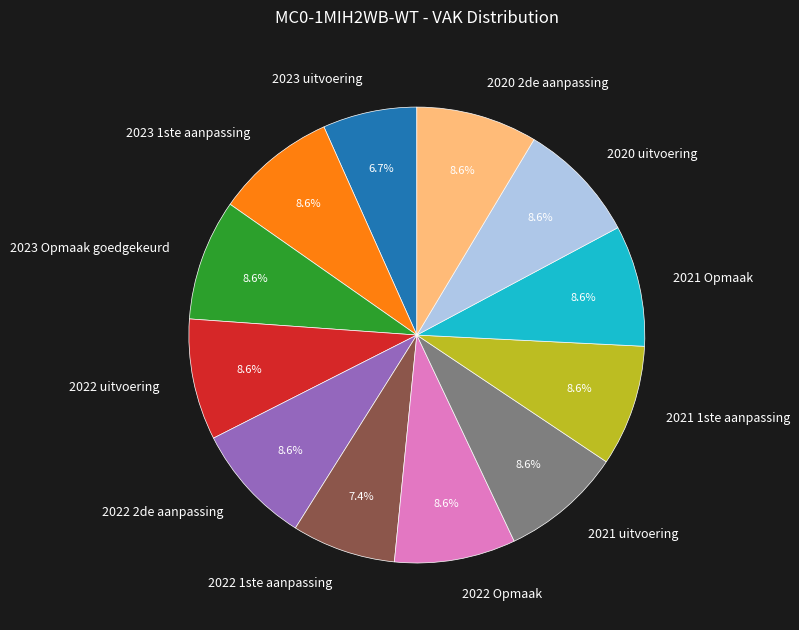

The 2023 uitvoering slice represents 7% of the pie. True or false?

True